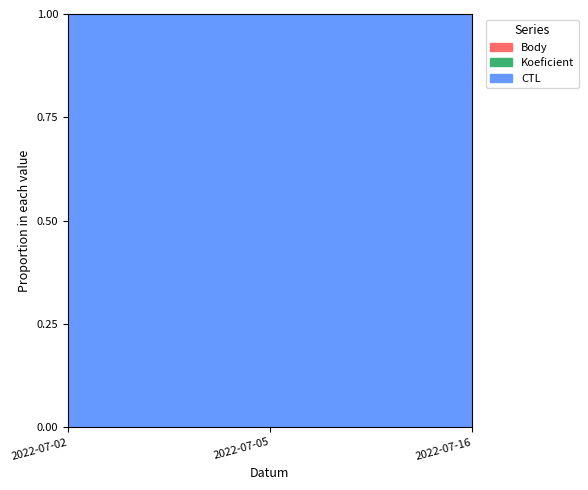

Is the value of Body at 2022-07-16 greater than the value of CTL at 2022-07-05?

No